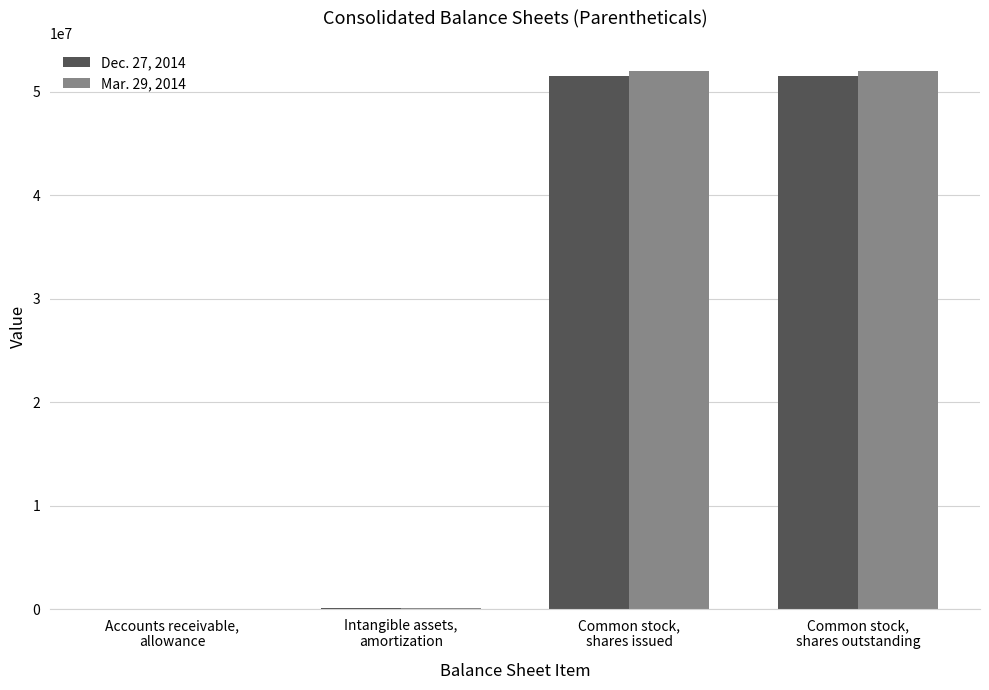

What is the maximum value shown in the chart?

52041189